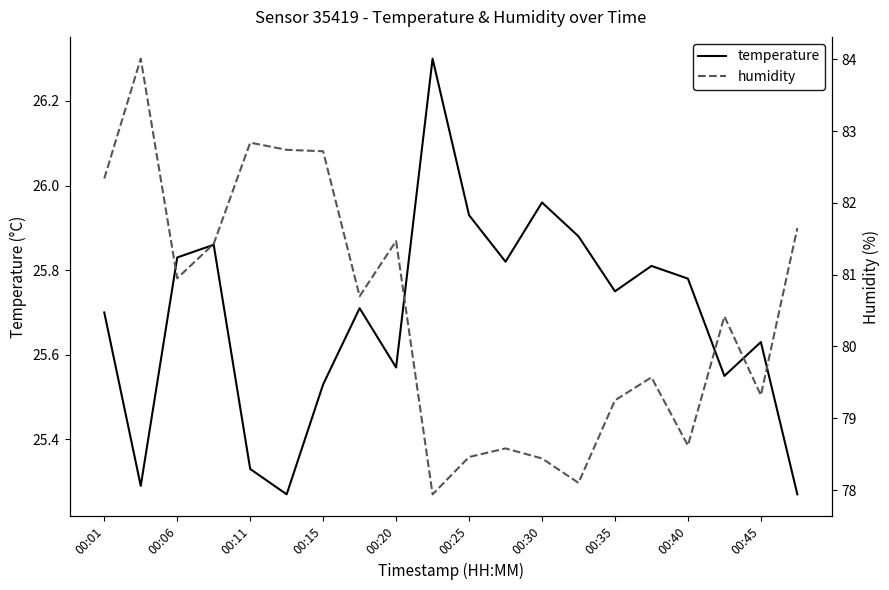

True or false: temperature has a value of 26.0 at 00:30.

True